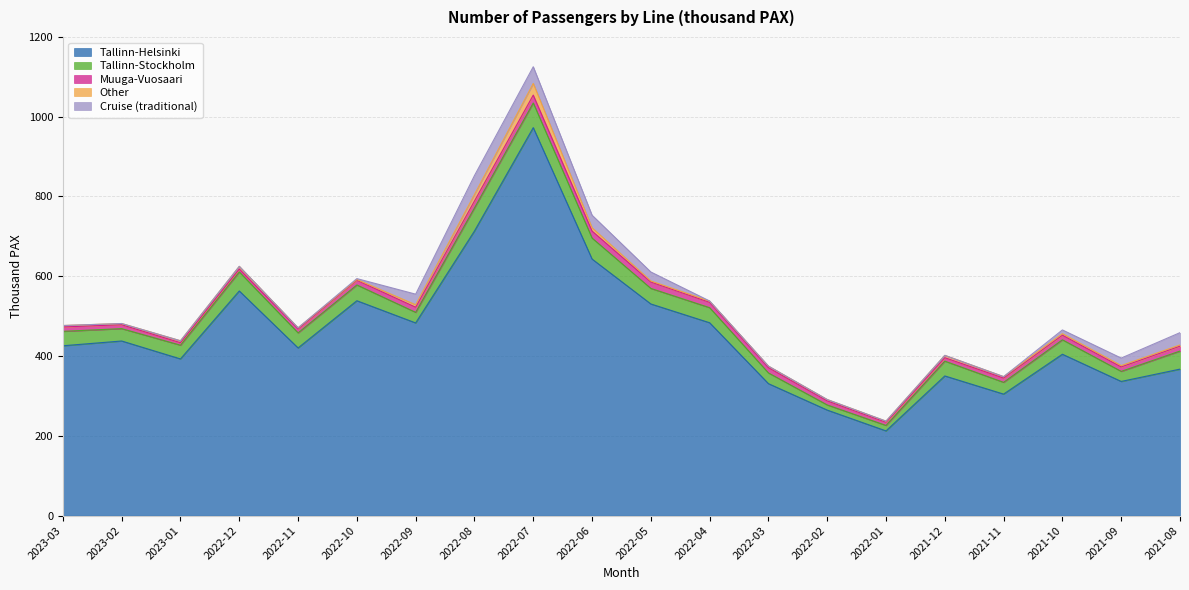

True or false: Tallinn-Stockholm and Cruise (traditional) cross at least once.

False